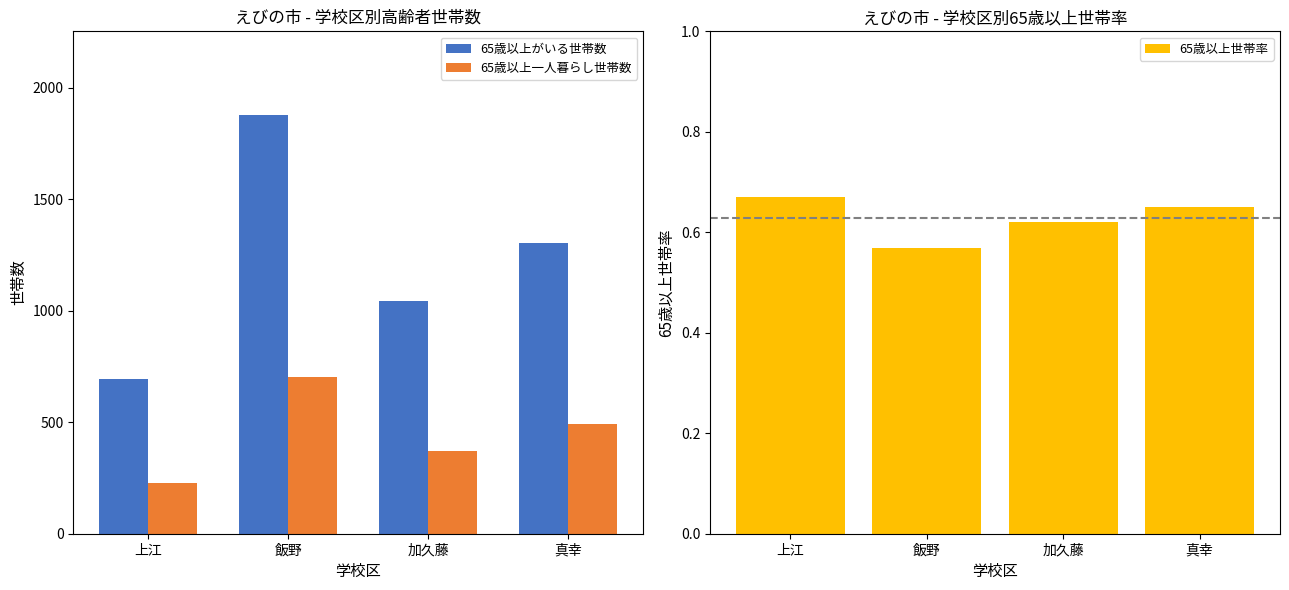

At which label does 65歳以上一人暮らし世帯数 reach its peak?

飯野